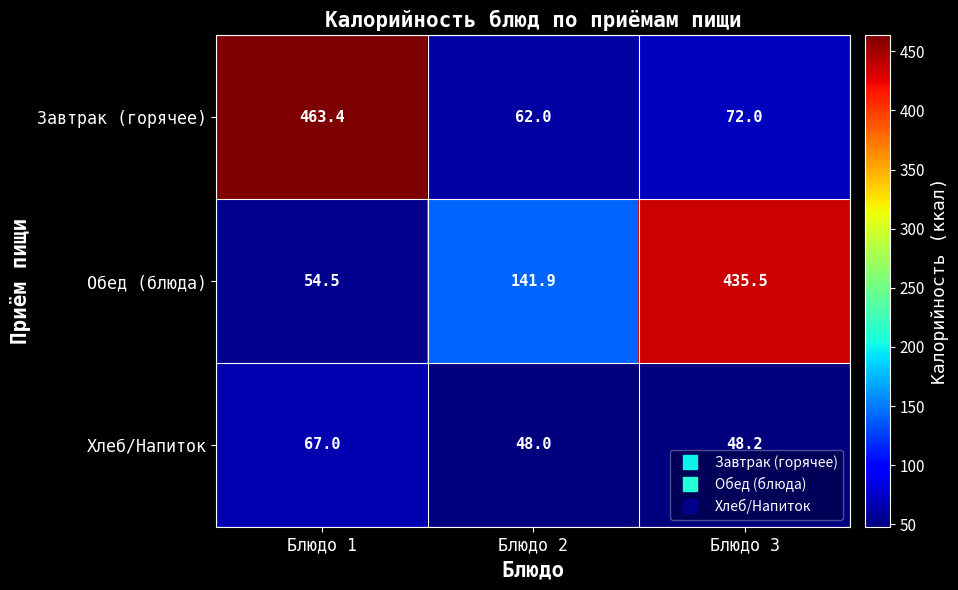

What is the greatest value displayed?

463.4